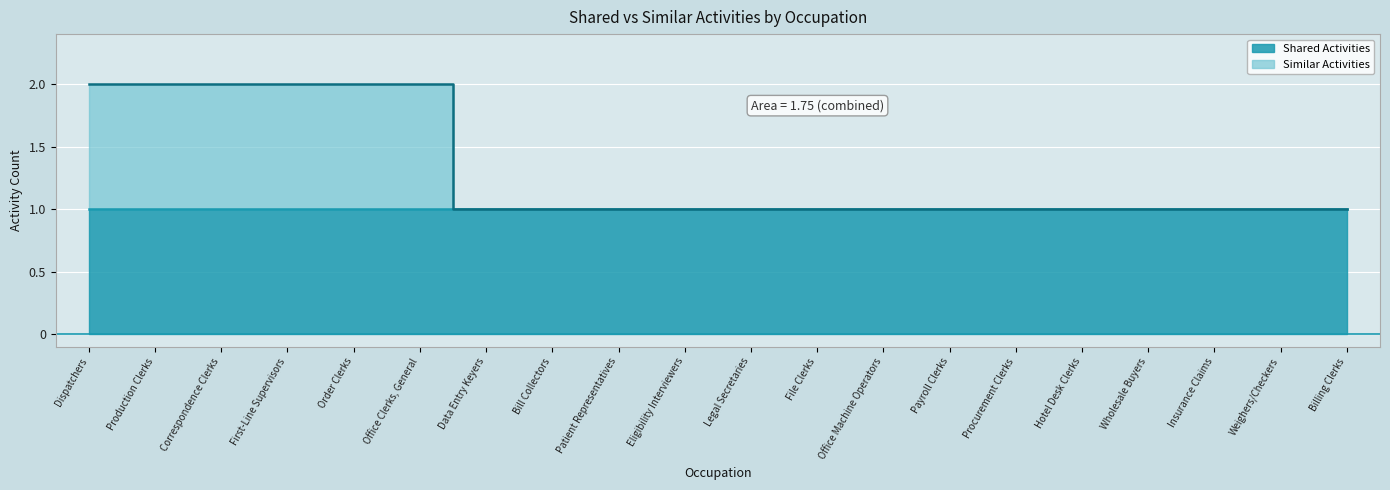

Reading right to left, transcribe all the data shown in this chart.

Billing Clerks=1	Weighers/Checkers=1	Insurance Claims=1	Wholesale Buyers=1	Hotel Desk Clerks=1	Procurement Clerks=1	Payroll Clerks=1	Office Machine Operators=1	File Clerks=1	Legal Secretaries=1	Eligibility Interviewers=1	Patient Representatives=1	Bill Collectors=1	Data Entry Keyers=1	Office Clerks, General=2	Order Clerks=2	First-Line Supervisors=2	Correspondence Clerks=2	Production Clerks=2	Dispatchers=2